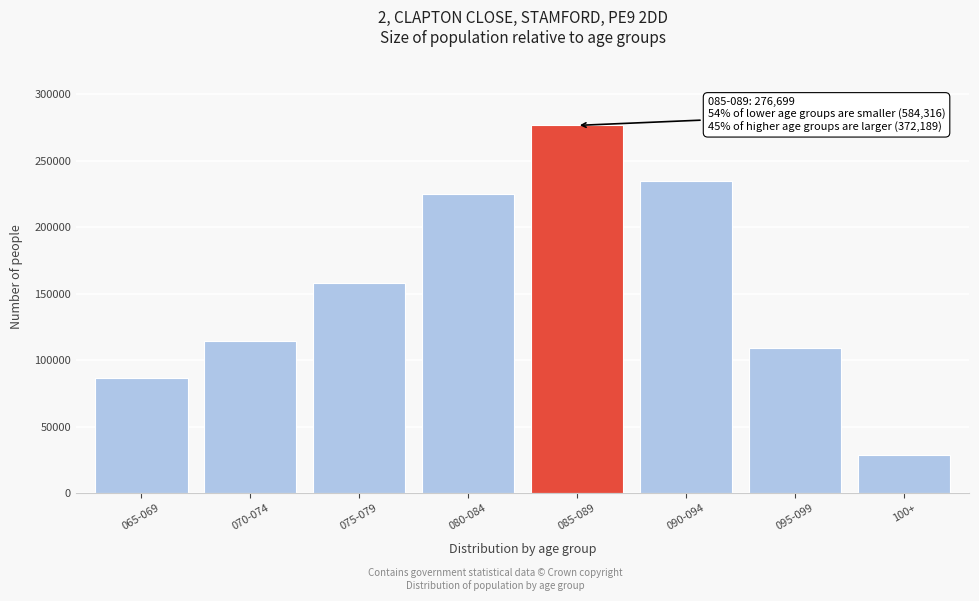

Reading right to left, transcribe all the data shown in this chart.

28324	109209	234656	276699	225139	158276	114528	86373